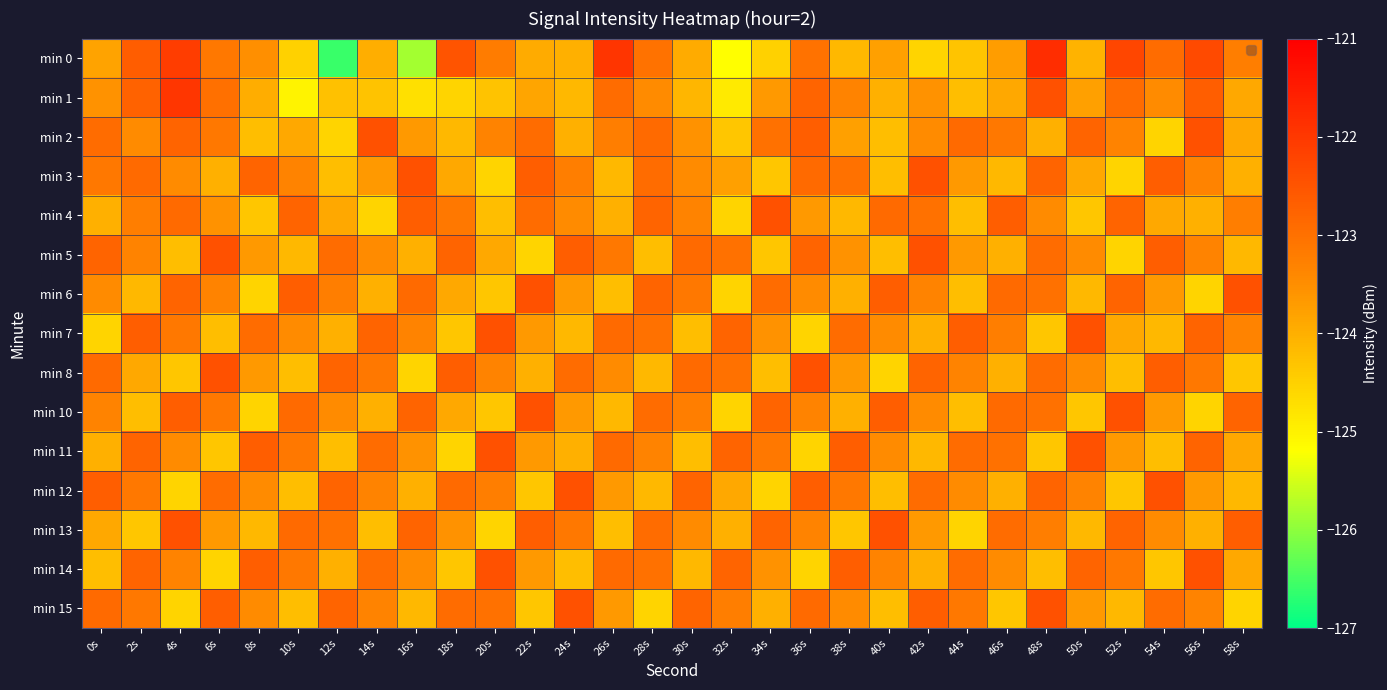

At which category is the sum across all series the highest?

48s